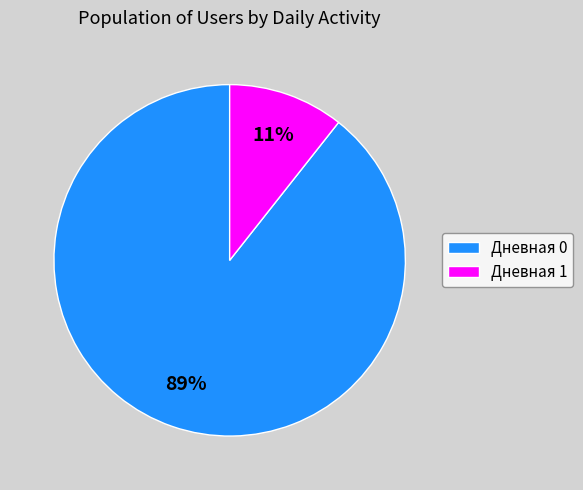

To the nearest percent, what is the average slice percentage?

50%